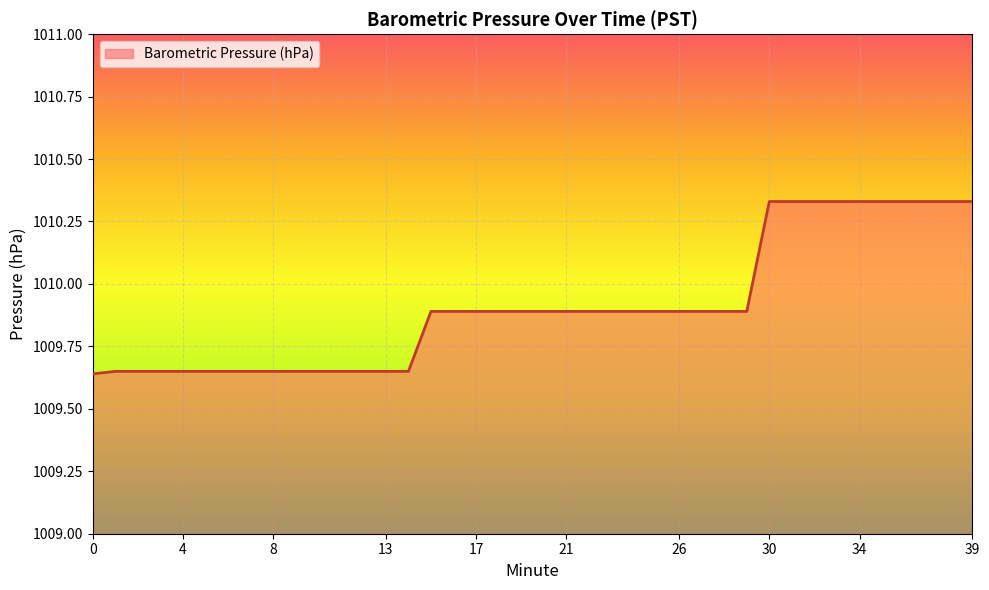

Does the chart have visible grid lines?

Yes